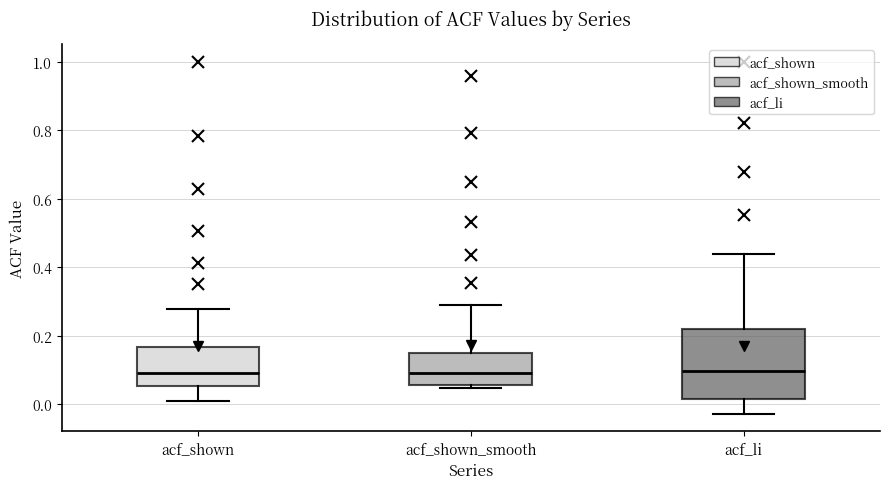

Which box is the tallest, from its lower edge to its upper edge?

acf_li